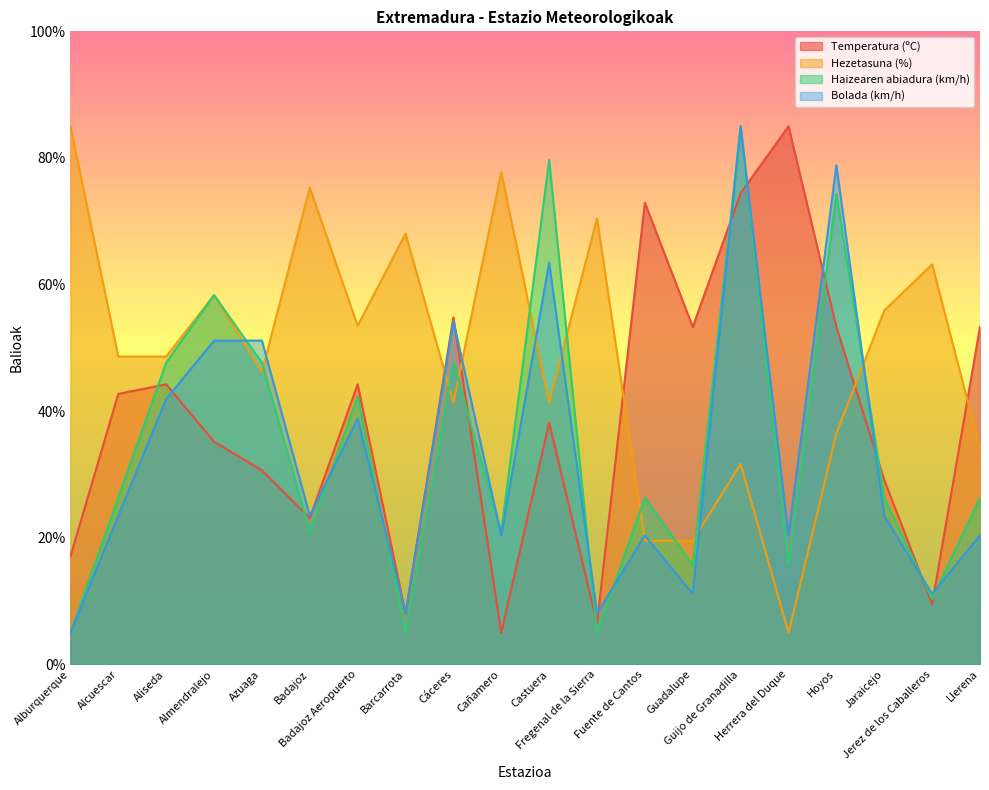

At which category does Hezetasuna (%) reach its first local peak?

Almendralejo